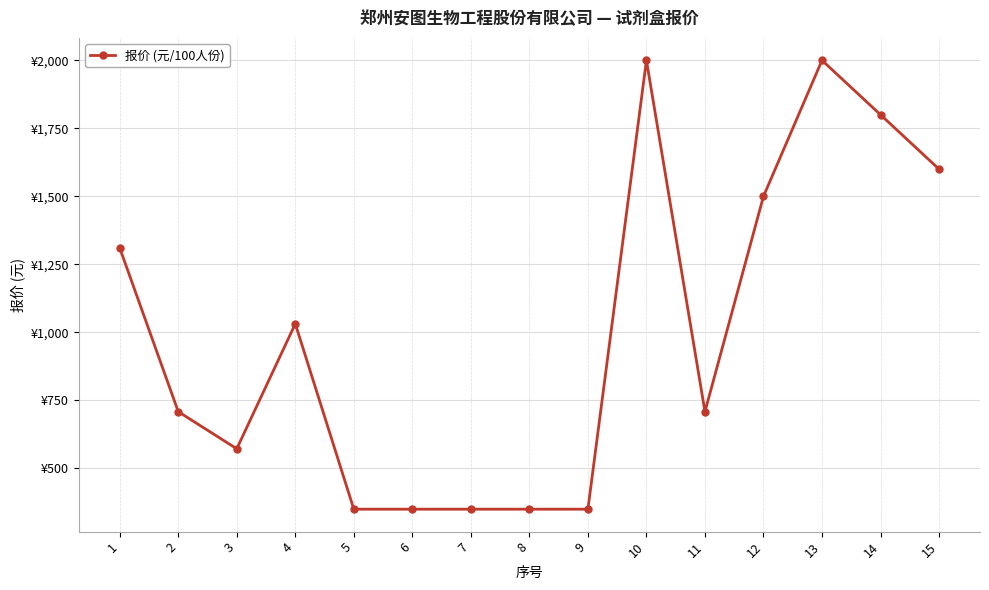

Does the chart have visible grid lines?

Yes